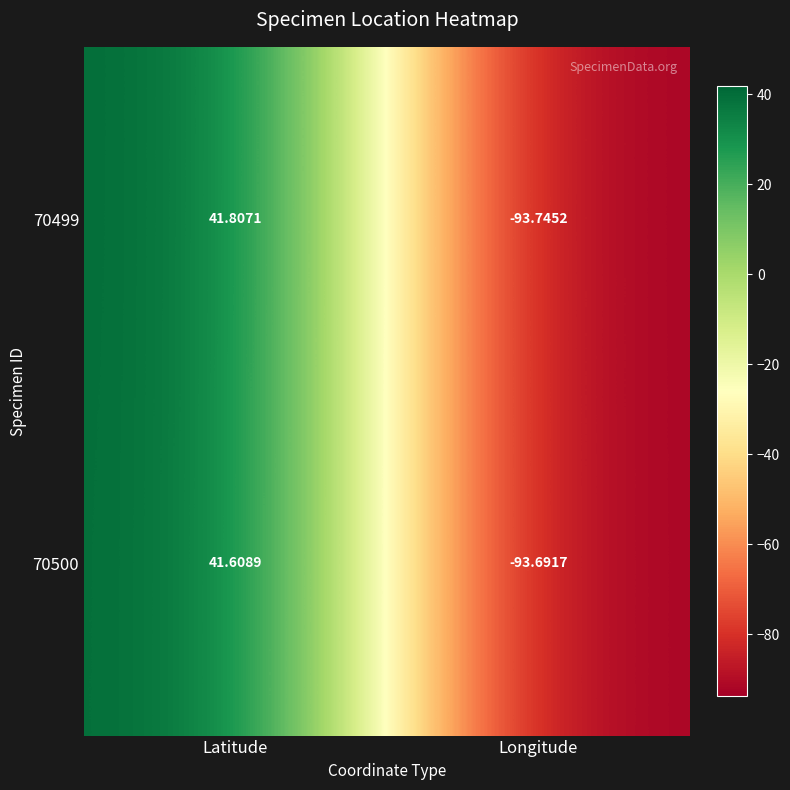

How many categories are shown in the chart?

2